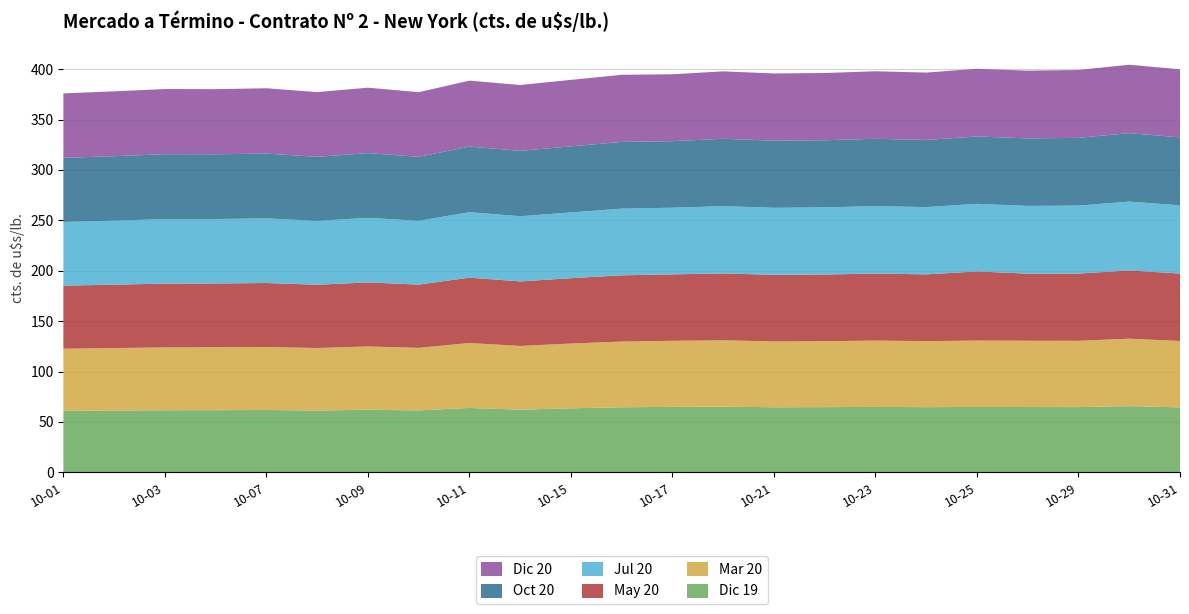

Reading left to right, transcribe all the data shown in this chart.

Dic 19: 2019-10-01=61.0	2019-10-02=61.3	2019-10-03=61.6	2019-10-04=61.7	2019-10-07=61.8	2019-10-08=61.3	2019-10-09=62.1	2019-10-10=61.4	2019-10-11=63.9	2019-10-14=62.2	2019-10-15=63.5	2019-10-16=64.5	2019-10-17=65.0	2019-10-18=65.2	2019-10-21=64.6	2019-10-22=64.7	2019-10-23=65.0	2019-10-24=64.7	2019-10-25=64.9	2019-10-28=64.8	2019-10-29=64.7	2019-10-30=65.7	2019-10-31=64.4
Mar 20: 2019-10-01=61.7	2019-10-02=62.0	2019-10-03=62.4	2019-10-04=62.4	2019-10-07=62.6	2019-10-08=62.0	2019-10-09=62.8	2019-10-10=62.1	2019-10-11=64.5	2019-10-14=63.2	2019-10-15=64.3	2019-10-16=65.2	2019-10-17=65.5	2019-10-18=65.8	2019-10-21=65.3	2019-10-22=65.4	2019-10-23=65.8	2019-10-24=65.5	2019-10-25=65.8	2019-10-28=65.8	2019-10-29=65.8	2019-10-30=66.9	2019-10-31=65.9
May 20: 2019-10-01=62.5	2019-10-02=62.9	2019-10-03=63.3	2019-10-04=63.3	2019-10-07=63.4	2019-10-08=62.8	2019-10-09=63.5	2019-10-10=62.7	2019-10-11=64.8	2019-10-14=64.0	2019-10-15=64.8	2019-10-16=65.7	2019-10-17=65.9	2019-10-18=66.3	2019-10-21=66.0	2019-10-22=66.1	2019-10-23=66.4	2019-10-24=66.2	2019-10-25=68.5	2019-10-28=66.5	2019-10-29=66.7	2019-10-30=67.7	2019-10-31=66.9
Jul 20: 2019-10-01=63.2	2019-10-02=63.6	2019-10-03=64.0	2019-10-04=64.0	2019-10-07=64.1	2019-10-08=63.3	2019-10-09=64.1	2019-10-10=63.3	2019-10-11=65.0	2019-10-14=64.7	2019-10-15=65.3	2019-10-16=66.2	2019-10-17=66.1	2019-10-18=66.8	2019-10-21=66.5	2019-10-22=66.7	2019-10-23=66.9	2019-10-24=66.8	2019-10-25=67.1	2019-10-28=67.2	2019-10-29=67.4	2019-10-30=68.3	2019-10-31=67.6
Oct 20: 2019-10-01=63.5	2019-10-02=63.9	2019-10-03=64.3	2019-10-04=64.2	2019-10-07=64.2	2019-10-08=63.5	2019-10-09=64.2	2019-10-10=63.5	2019-10-11=65.1	2019-10-14=64.9	2019-10-15=65.5	2019-10-16=66.2	2019-10-17=66.0	2019-10-18=66.8	2019-10-21=66.6	2019-10-22=66.5	2019-10-23=66.8	2019-10-24=66.6	2019-10-25=66.9	2019-10-28=67.0	2019-10-29=67.2	2019-10-30=67.9	2019-10-31=67.4
Dic 20: 2019-10-01=63.9	2019-10-02=64.3	2019-10-03=64.6	2019-10-04=64.6	2019-10-07=64.8	2019-10-08=64.2	2019-10-09=64.9	2019-10-10=64.1	2019-10-11=65.4	2019-10-14=65.3	2019-10-15=66.0	2019-10-16=66.6	2019-10-17=66.4	2019-10-18=66.9	2019-10-21=66.7	2019-10-22=66.7	2019-10-23=67.0	2019-10-24=66.8	2019-10-25=67.1	2019-10-28=67.2	2019-10-29=67.3	2019-10-30=67.9	2019-10-31=67.5